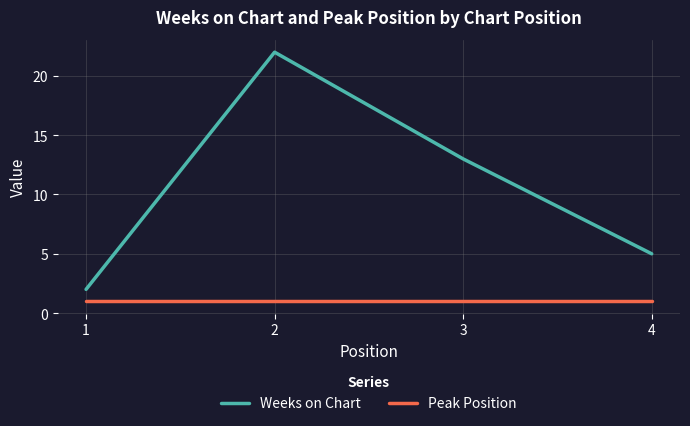

Reading right to left, extract all data points from this chart.

Weeks on Chart: 5	13	22	2
Peak Position: 1	1	1	1